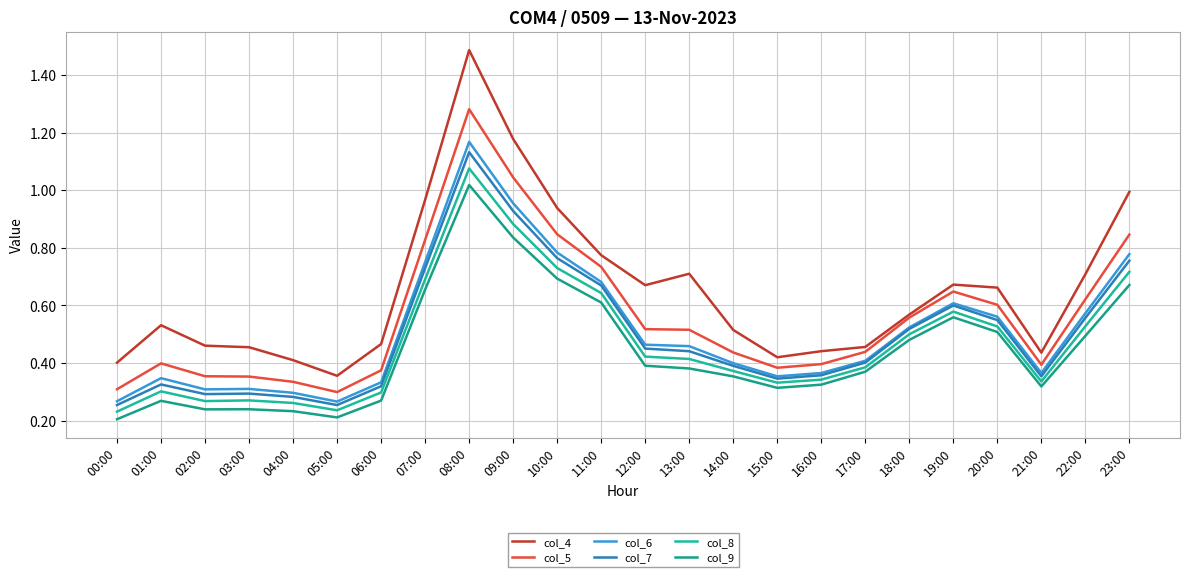

True or false: col_9 and col_6 intersect in this chart.

False